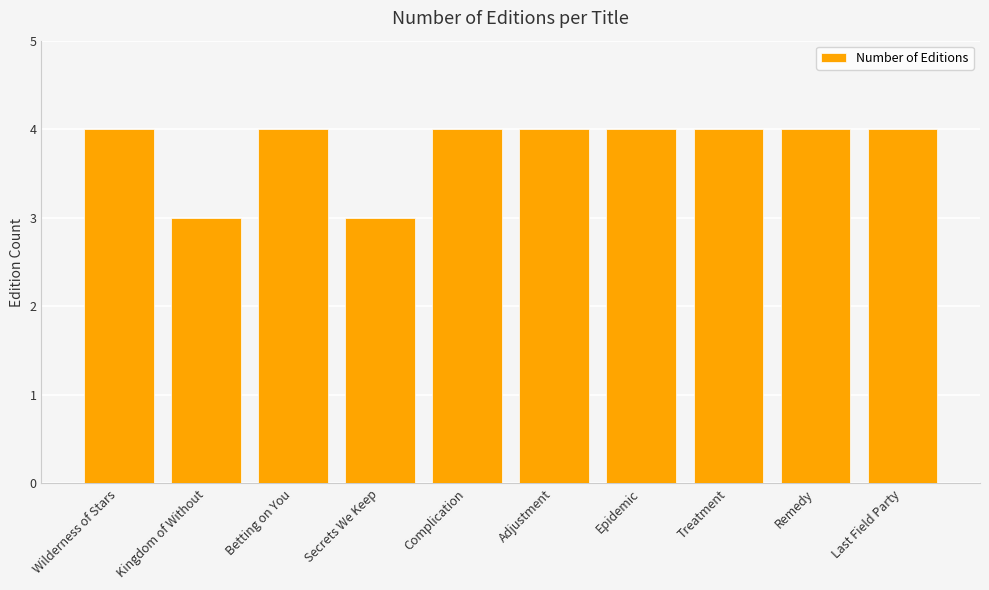

How many series are shown in this chart?

1